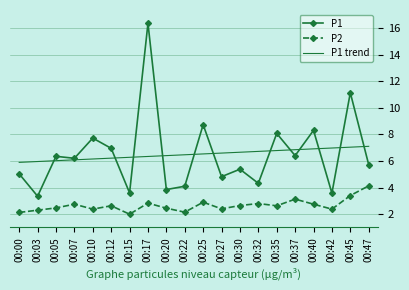

What is the difference between the second highest and second lowest values in the P1 trend series?

1.1